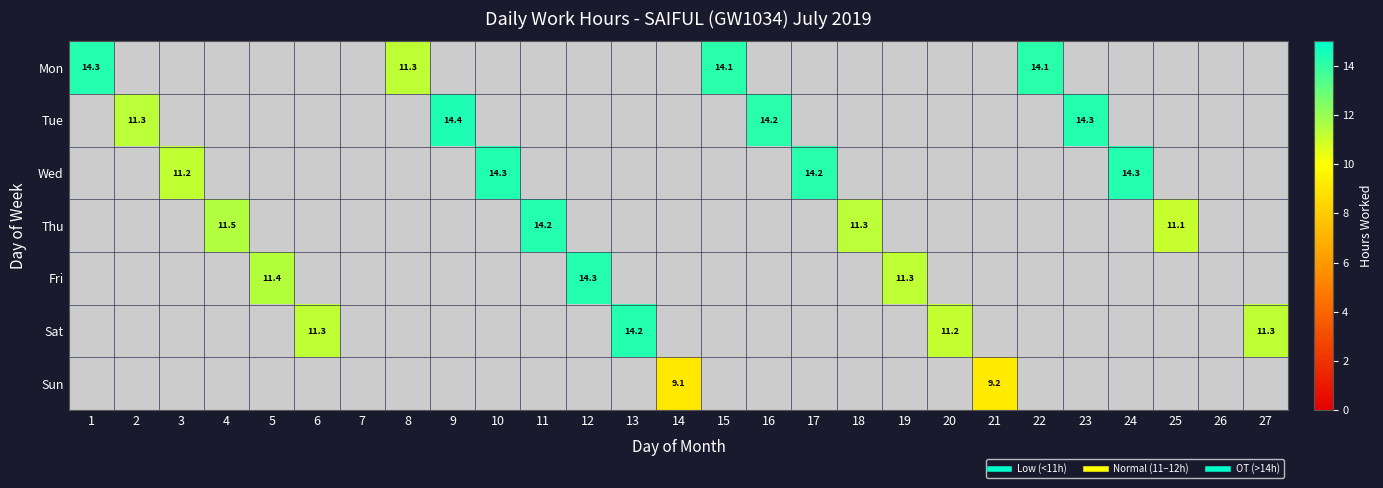

What is the lowest value of the Mon series?

11.3